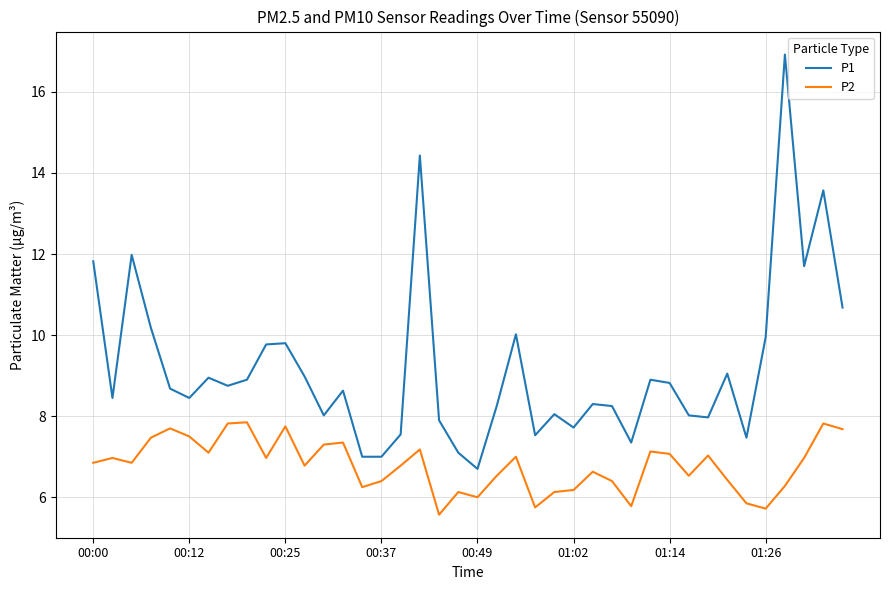

Rank the series by their maximum value, from lowest to highest.

P2, P1